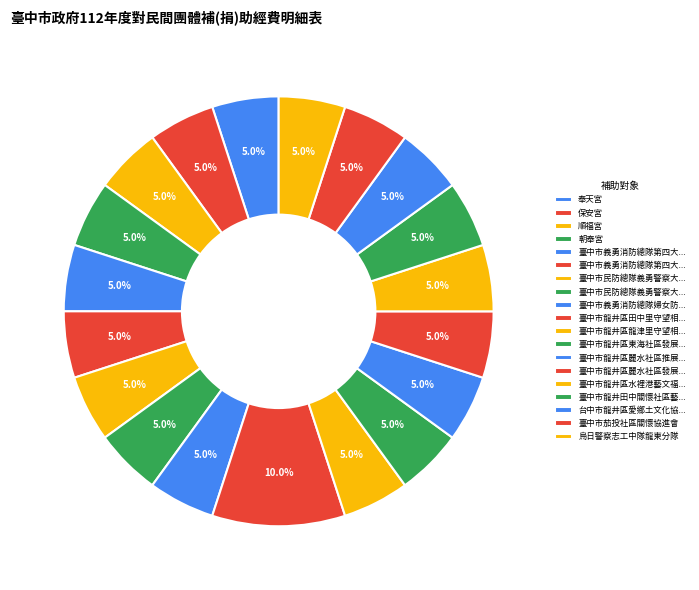

Is there a majority slice in this chart?

No